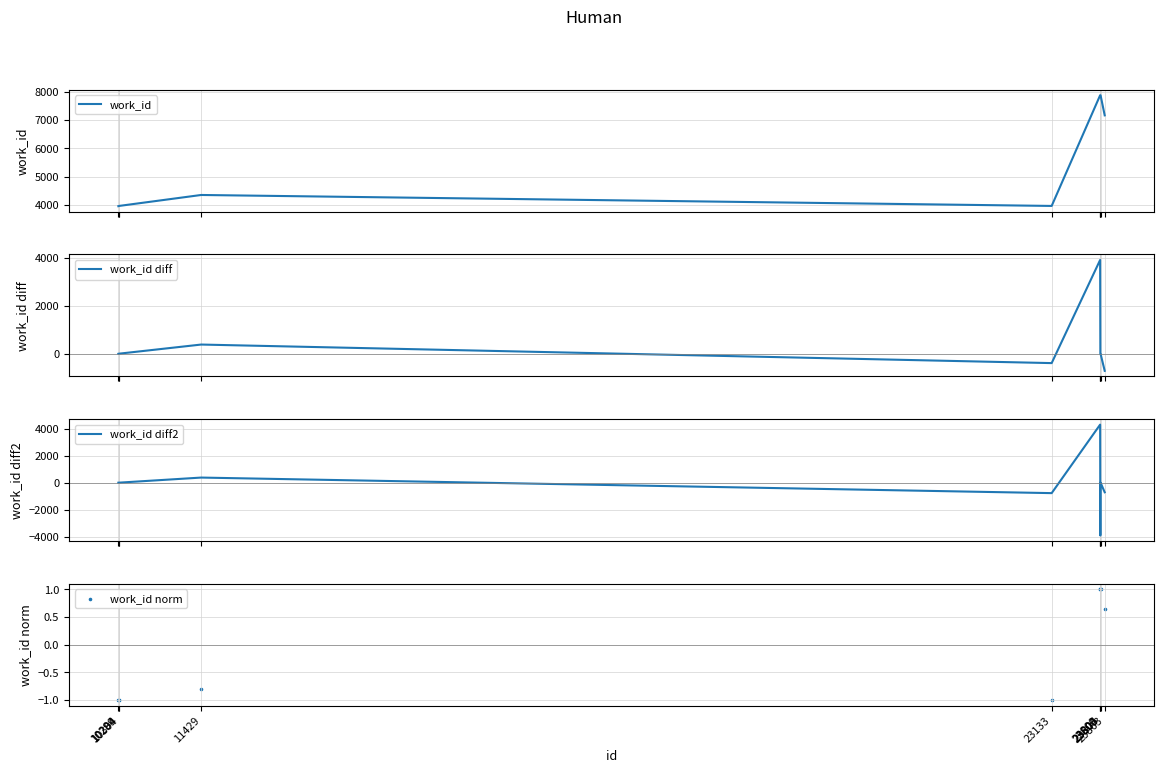

What are all the series names shown in the legend?

work_id, work_id diff, work_id diff2, work_id norm